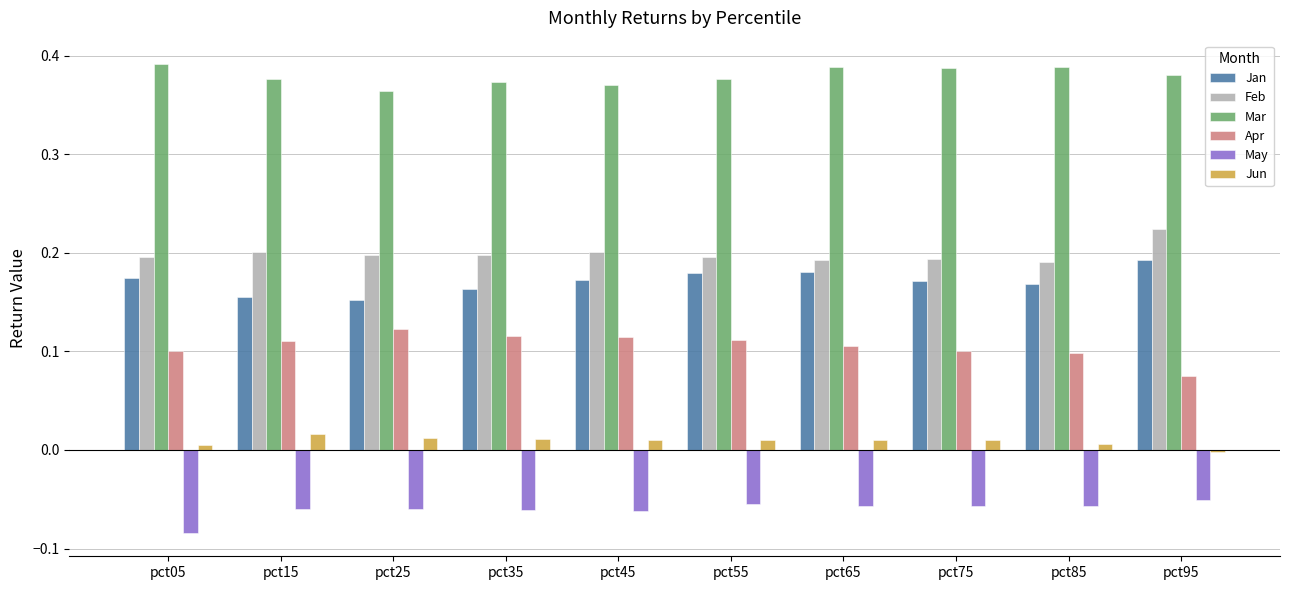

How many series are shown in this chart?

6